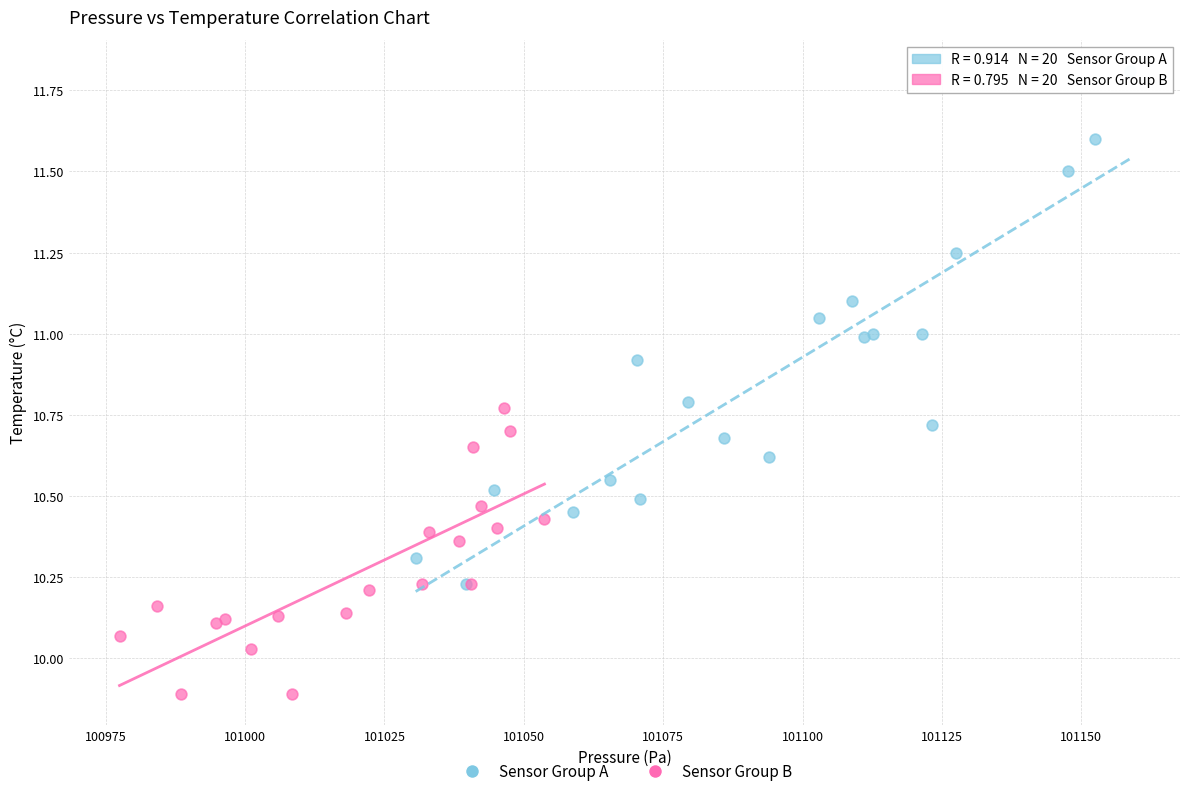

Which series contains the lowest Y value?

Sensor Group B